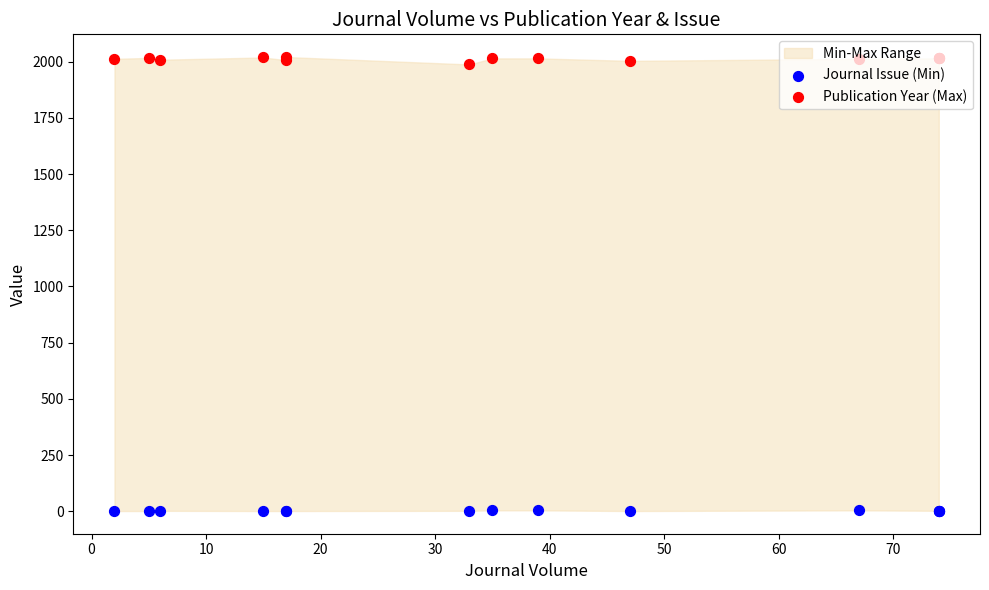

What is the total value across all series at 70?

2019